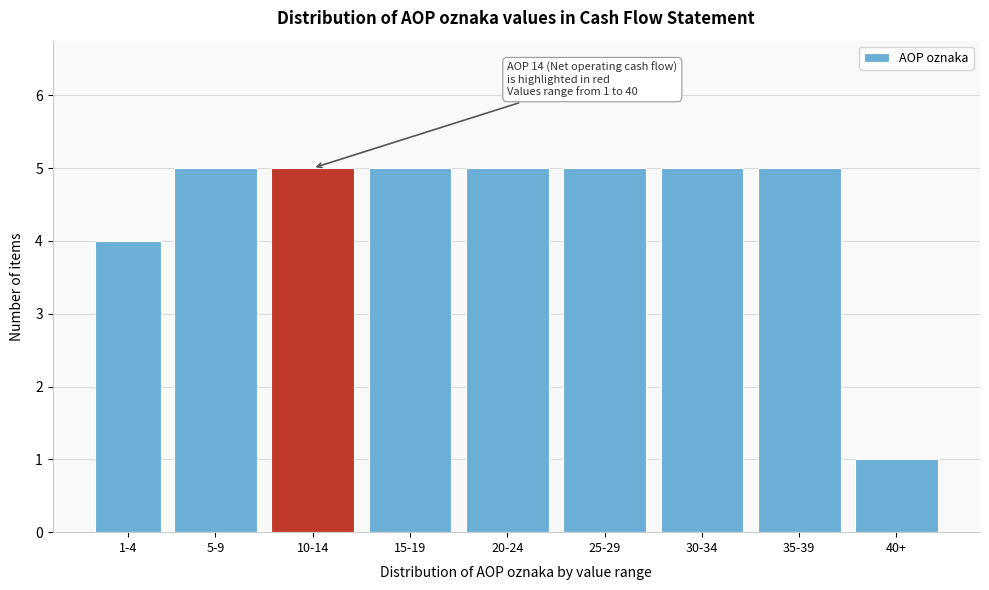

Reading left to right, what are all the values shown in this chart?

4	5	5	5	5	5	5	5	1